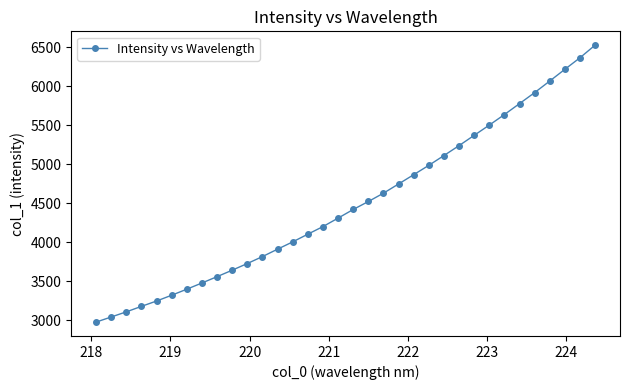

What is the maximum value shown in the chart?

6525.5